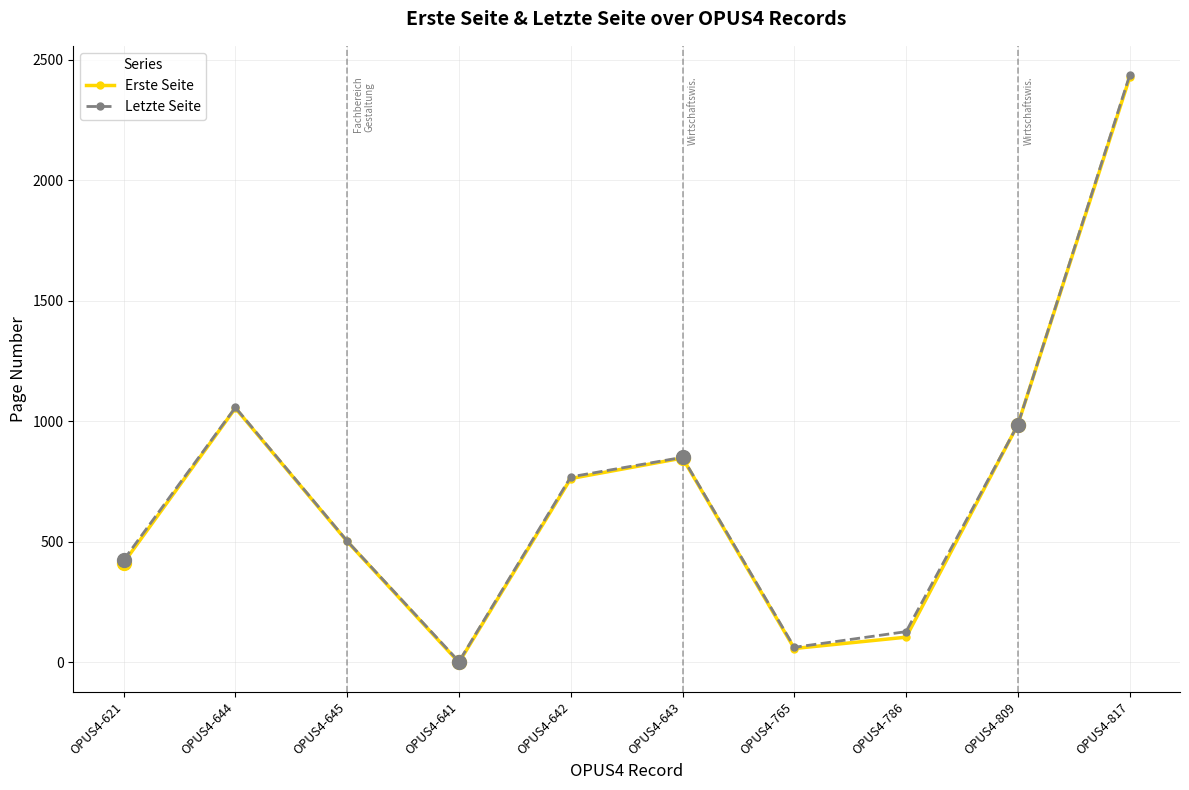

Rank the categories by Letzte Seite value from highest to lowest.

OPUS4-817, OPUS4-644, OPUS4-809, OPUS4-643, OPUS4-642, OPUS4-645, OPUS4-621, OPUS4-786, OPUS4-765, OPUS4-641